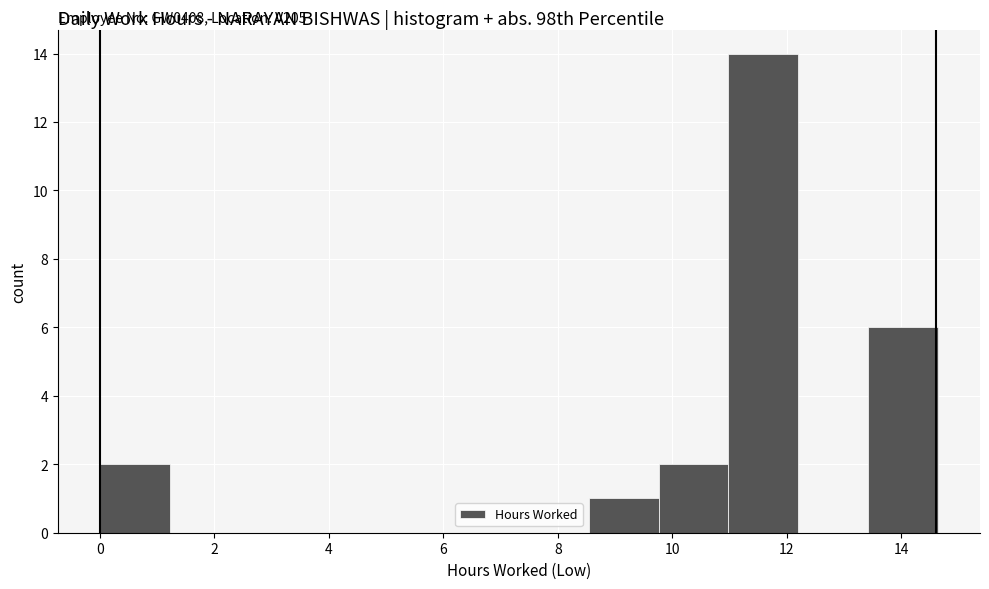

Over which range of the x-axis is the bar tallest?

10.98 to 12.20